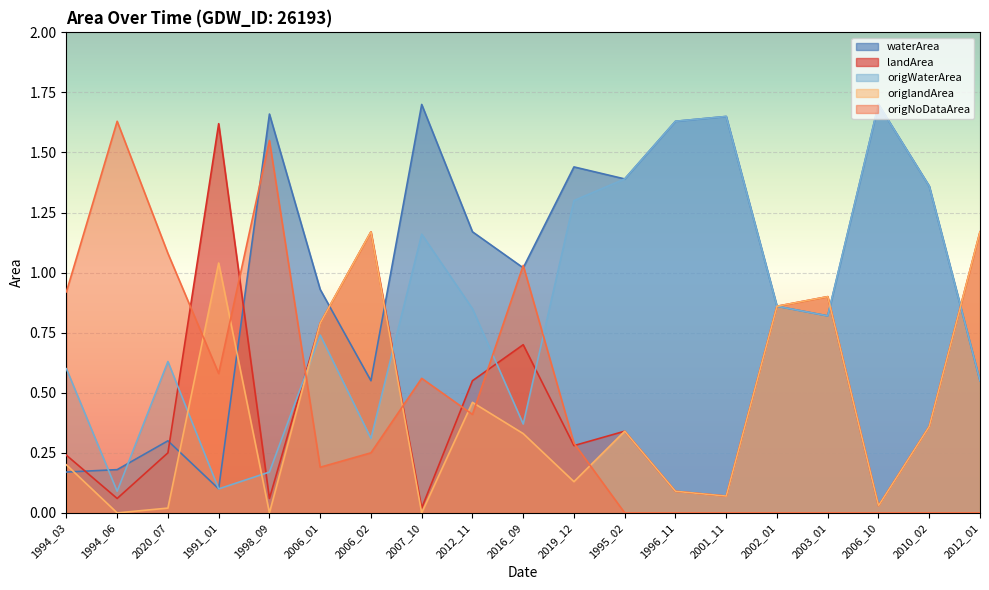

How many lines are shown in the chart?

5